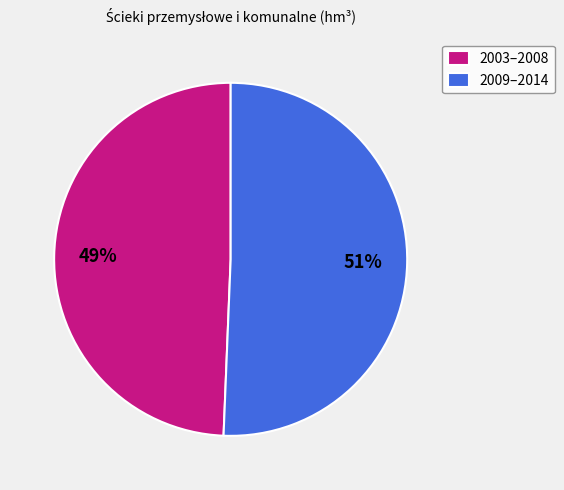

Which slice is the smallest?

2003–2008